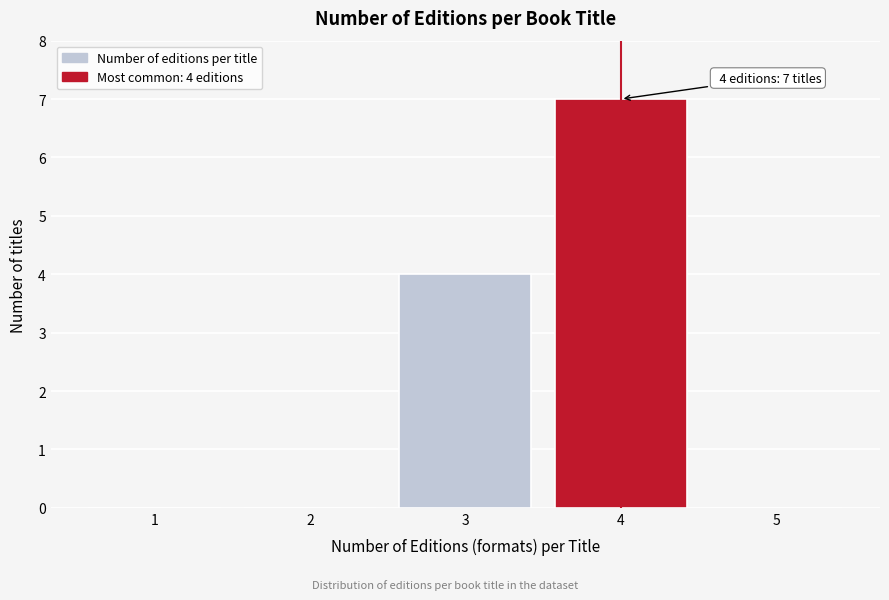

Reading right to left, what are all the values shown in this chart?

5=0	4=7	3=4	2=0	1=0